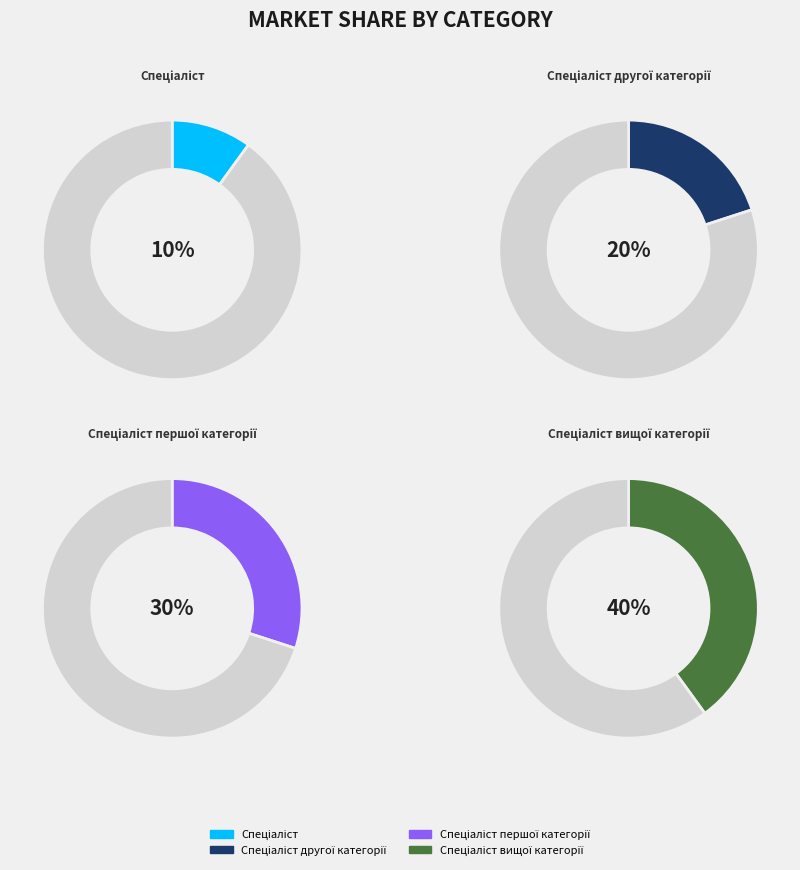

To the nearest percent, what is the average slice percentage?

25%